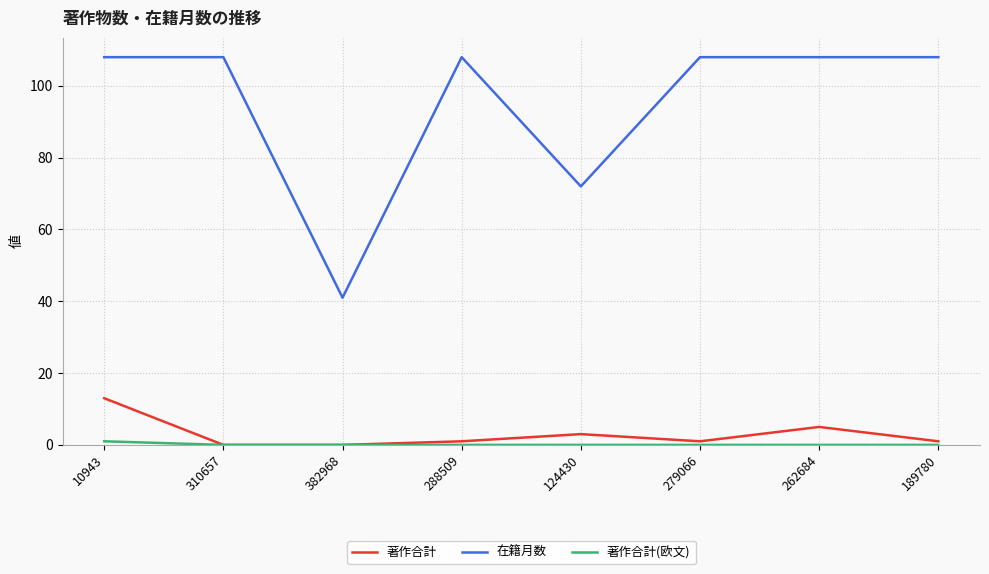

What is the sum of the 在籍月数 values at 382968 and 262684?

149